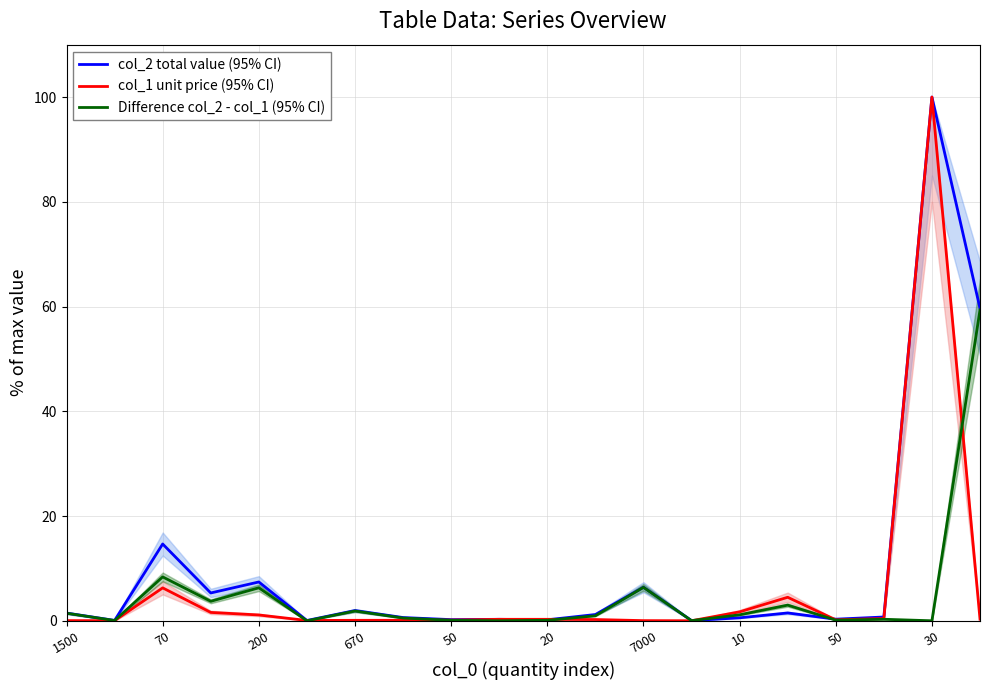

Reading left to right, list all the values displayed in this chart.

col_2 total value (95% CI): 1.5	0.1	14.7	5.3	7.4	0.1	2.0	0.6	0.2	0.3	0.2	1.2	6.4	0.0	0.6	1.5	0.3	0.7	100.0	59.6
col_1 unit price (95% CI): 0.0	0.0	6.3	1.6	1.1	0.1	0.1	0.1	0.1	0.3	0.3	0.2	0.0	0.0	1.7	4.5	0.2	0.4	100.0	0.3
Difference col_2 - col_1 (95% CI): 1.4	0.0	8.4	3.7	6.3	0.0	1.9	0.5	0.1	0.0	0.1	1.0	6.4	0.0	1.1	3.0	0.1	0.3	0.0	59.3